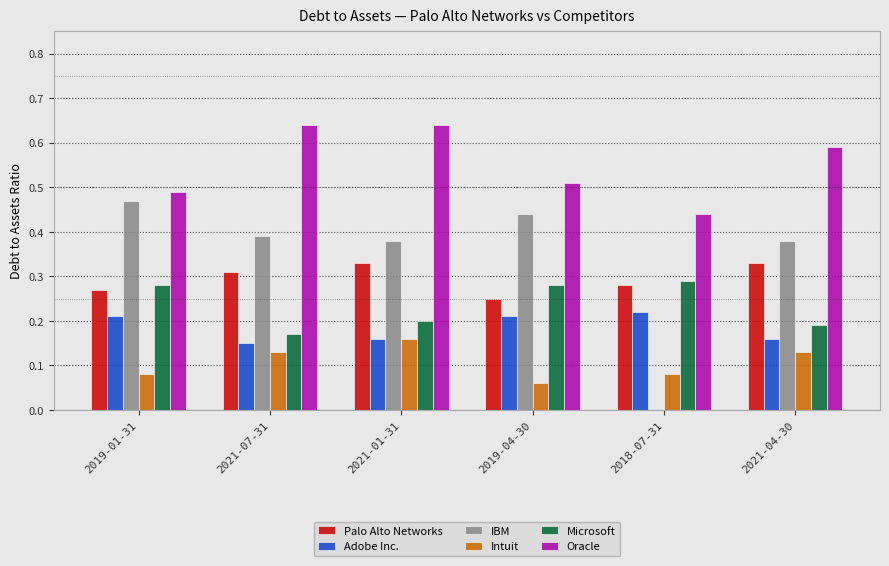

Is the value of Oracle at 2018-07-31 greater than the value of Adobe Inc. at 2021-01-31?

Yes